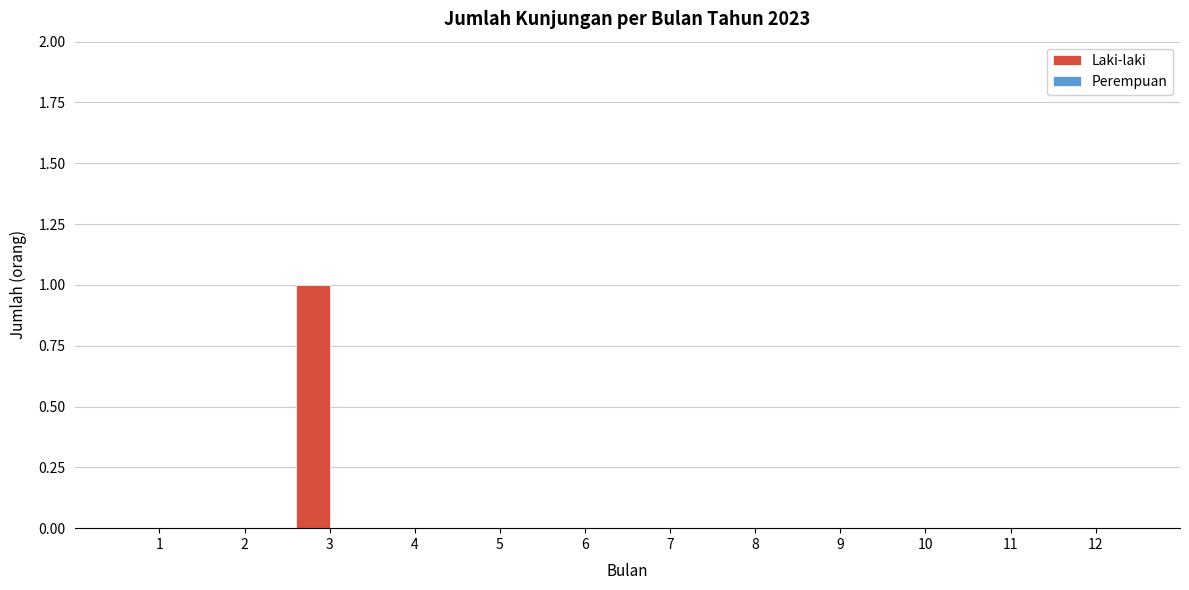

Reading left to right, extract all data points from this chart.

1=0	2=0	3=1	4=0	5=0	6=0	7=0	8=0	9=0	10=0	11=0	12=0